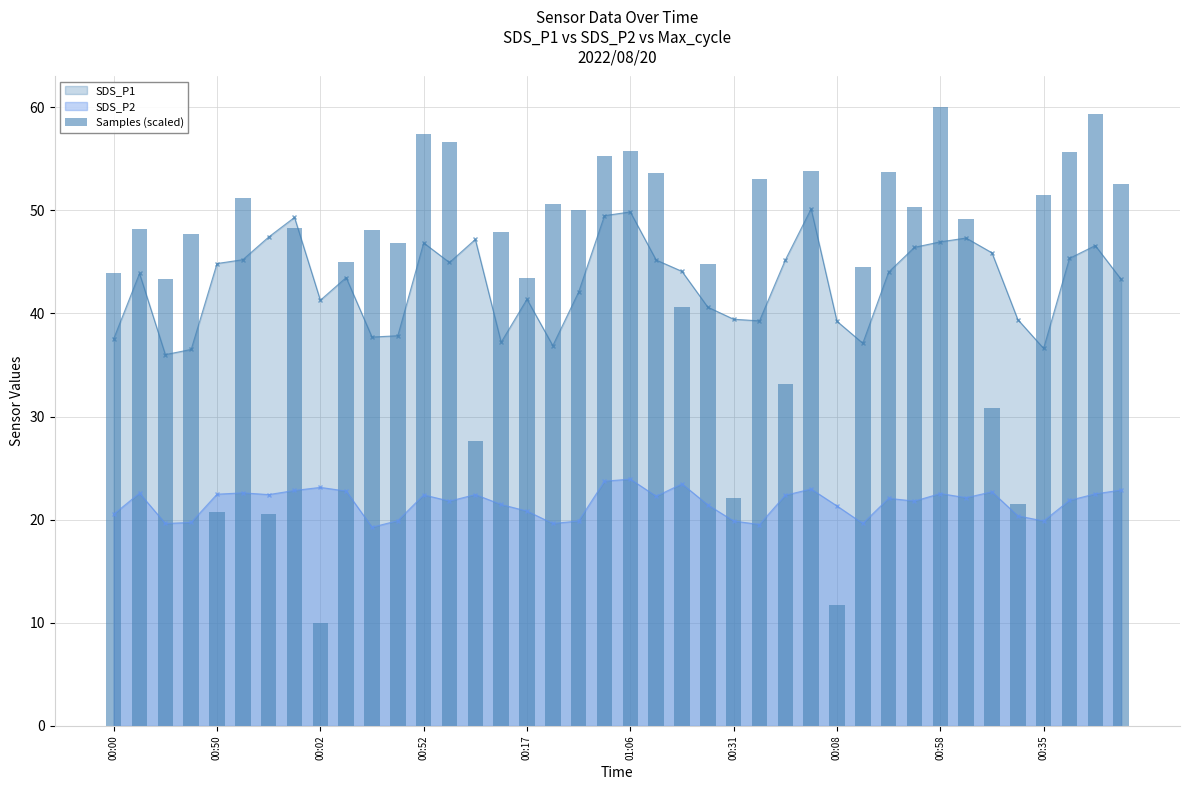

Reading left to right, what are all the values shown in this chart?

43.9	48.2	43.3	47.7	20.7	51.2	20.5	48.3	10.0	44.9	48.1	46.8	57.4	56.6	27.7	47.8	43.4	50.6	50.0	55.2	55.7	53.6	40.6	44.8	22.1	53.1	33.1	53.8	11.8	44.5	53.7	50.3	60.0	49.1	30.8	21.5	51.5	55.6	59.3	52.5